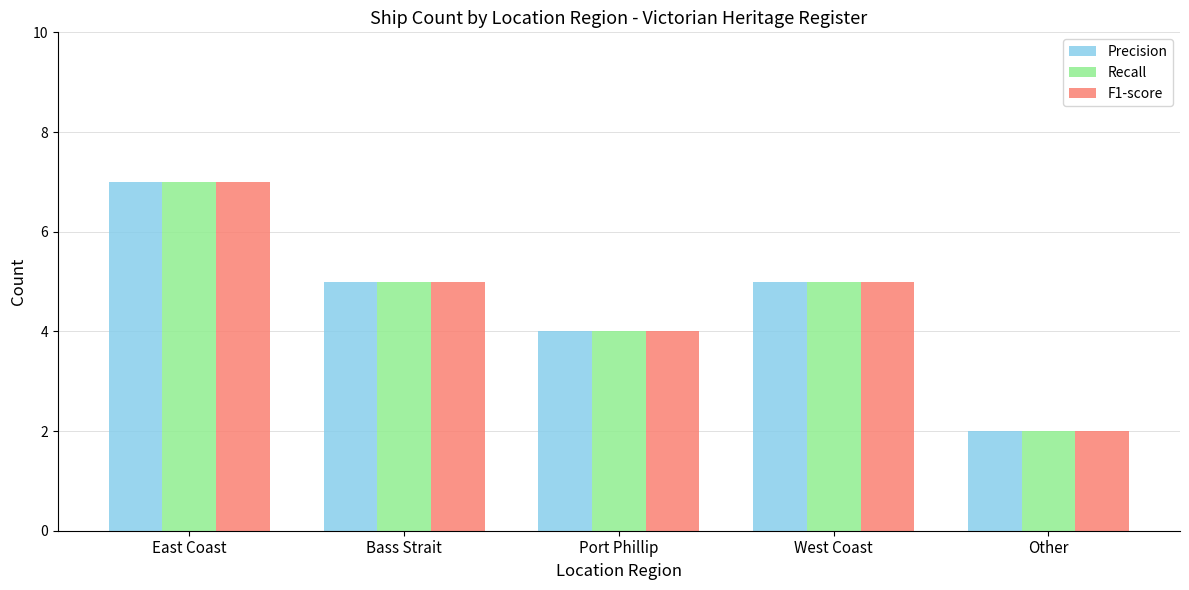

Reading right to left, what are all the values shown in this chart?

Precision: Other=2	West Coast=5	Port Phillip=4	Bass Strait=5	East Coast=7
Recall: Other=2	West Coast=5	Port Phillip=4	Bass Strait=5	East Coast=7
F1-score: Other=2	West Coast=5	Port Phillip=4	Bass Strait=5	East Coast=7